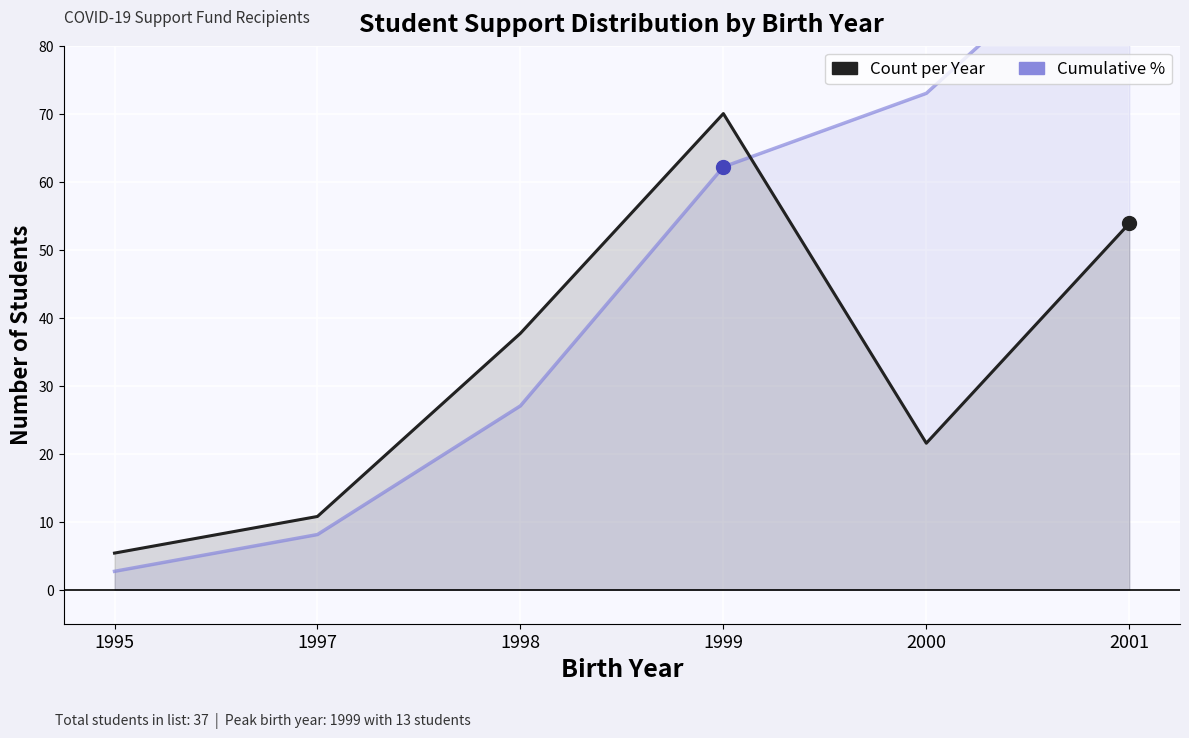

At which label is Cumulative % closest to 51?

1999